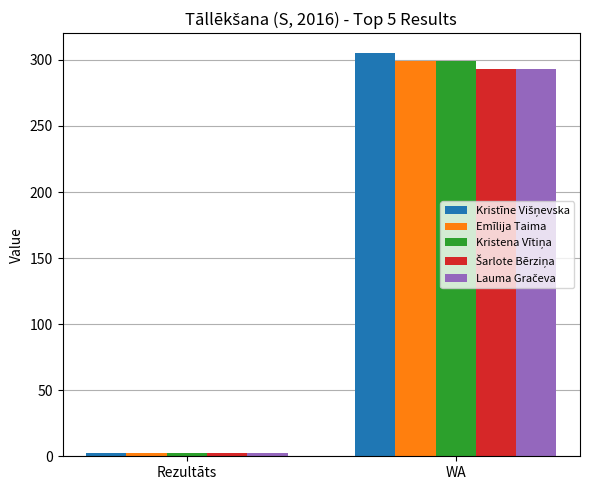

What is the approximate value of Emīlija Taima at WA?

299.0